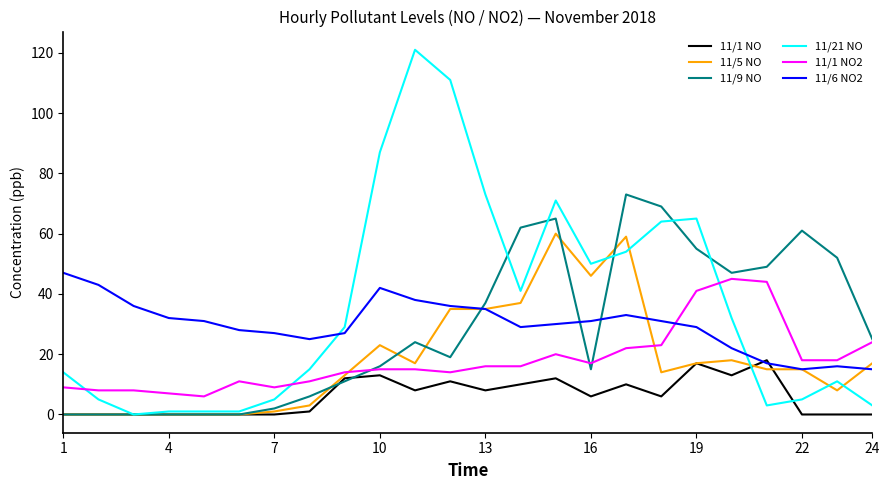

What is the maximum value shown in the chart?

121